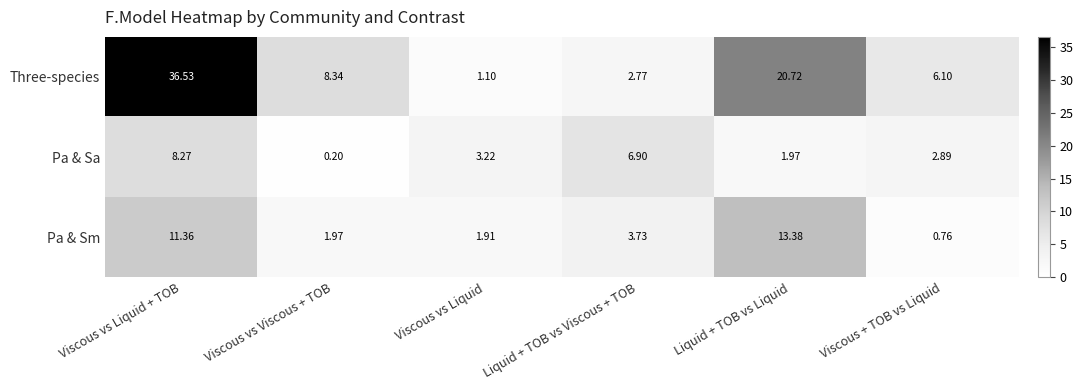

List the series in order of their overall mean, lowest first.

Pa & Sa, Pa & Sm, Three-species